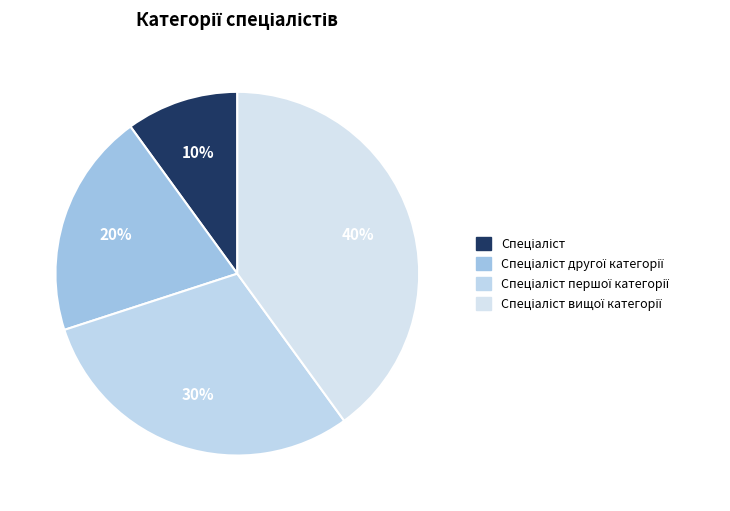

How many slices are in this pie chart?

4